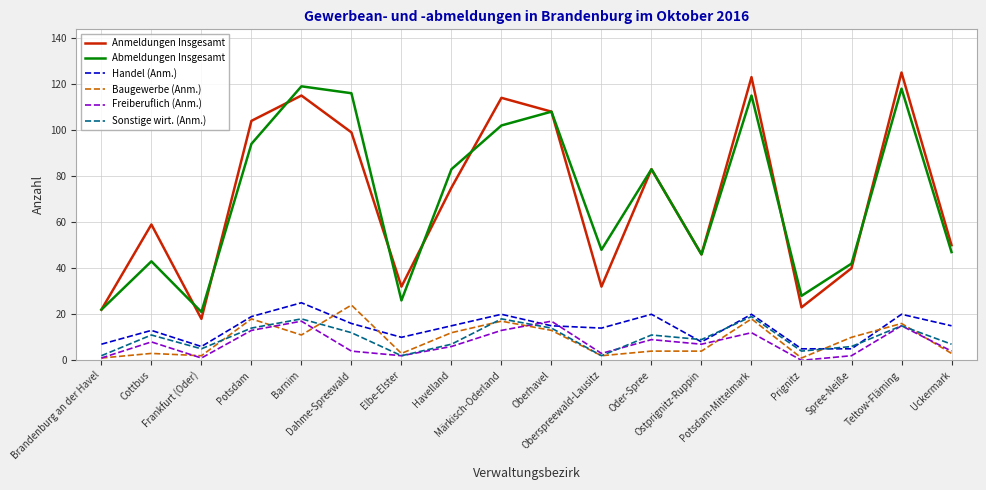

True or false: Abmeldungen Insgesamt has more than 2 points higher than both neighbors.

True